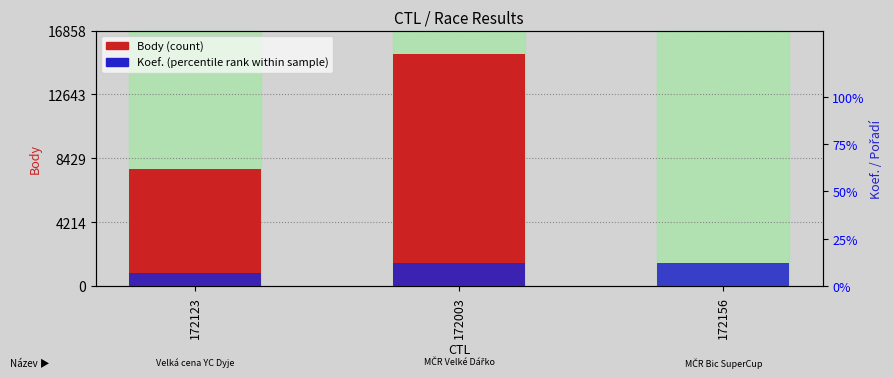

What is the difference between the maximum and minimum values in the Koef. (percentile rank) series?

5